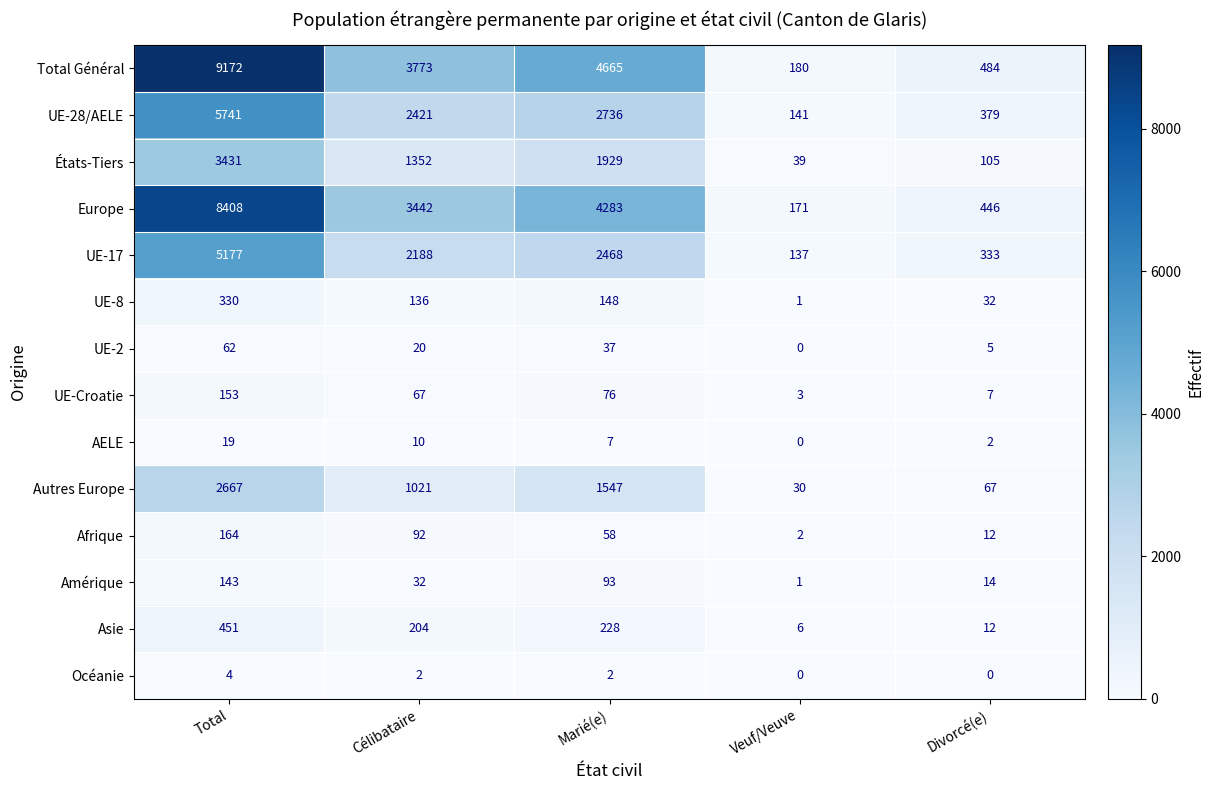

Rank the series at Célibataire from highest to lowest value.

Total Général, Europe, UE-28/AELE, UE-17, États-Tiers, Autres Europe, Asie, UE-8, Afrique, UE-Croatie, Amérique, UE-2, AELE, Océanie